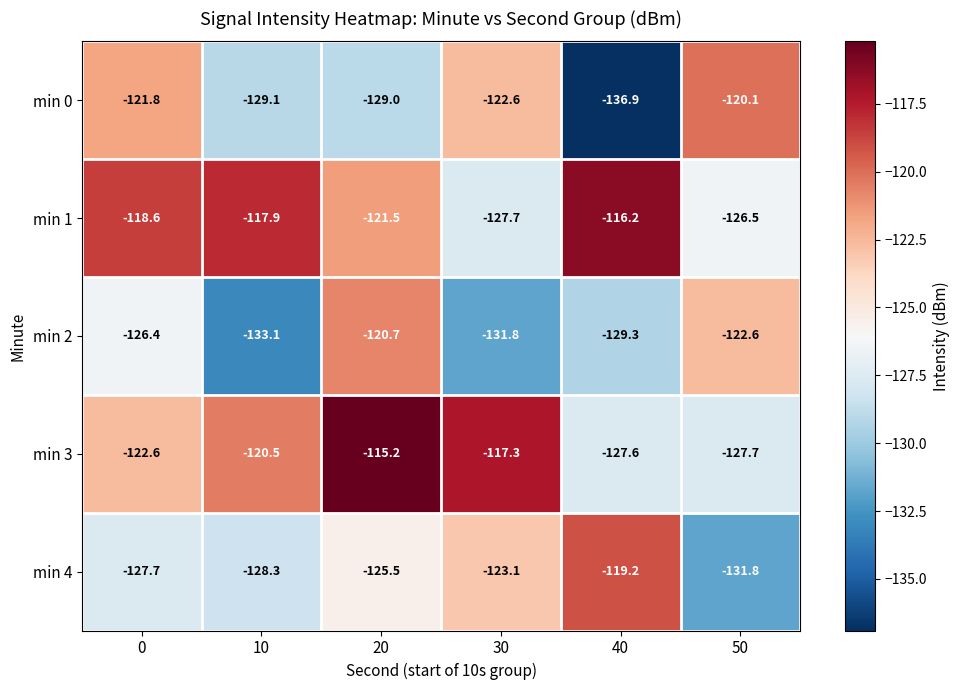

Reading left to right, extract all data points from this chart.

min 0: 0=-121.8	10=-129.1	20=-129.0	30=-122.6	40=-136.9	50=-120.1
min 1: 0=-118.6	10=-117.9	20=-121.5	30=-127.7	40=-116.2	50=-126.5
min 2: 0=-126.4	10=-133.1	20=-120.7	30=-131.8	40=-129.3	50=-122.6
min 3: 0=-122.6	10=-120.5	20=-115.2	30=-117.3	40=-127.6	50=-127.7
min 4: 0=-127.7	10=-128.3	20=-125.5	30=-123.1	40=-119.2	50=-131.8